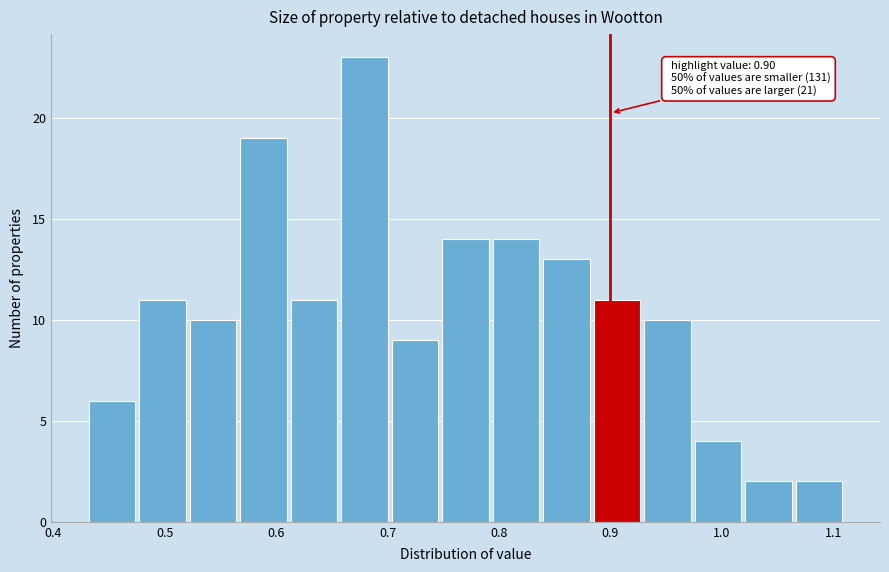

Over which range of the x-axis is the bar tallest?

0.66 to 0.70